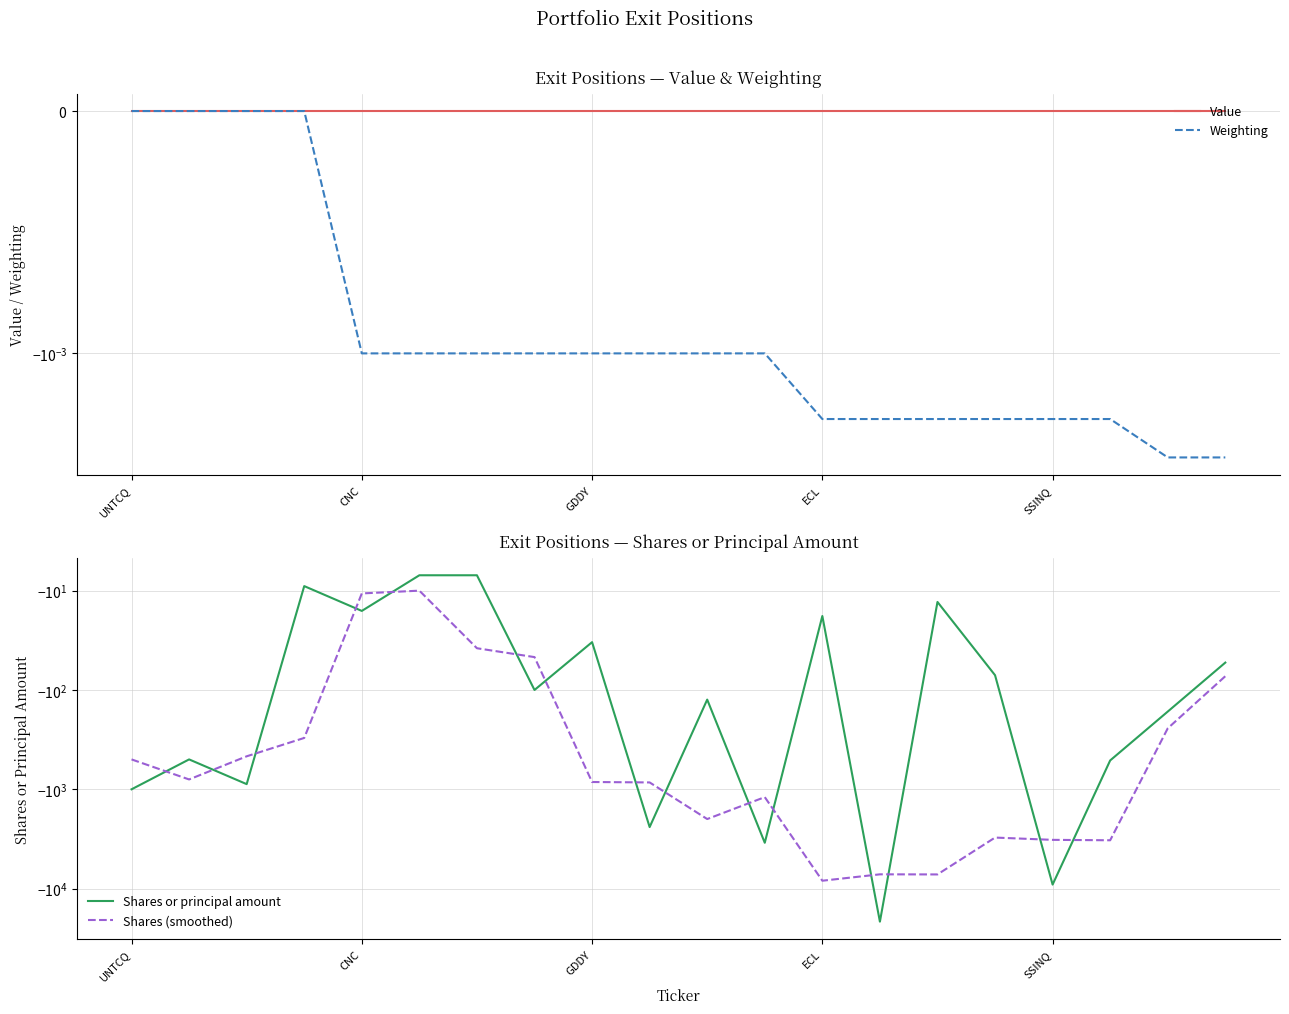

How many data points in Shares or principal amount are less than -100?

10